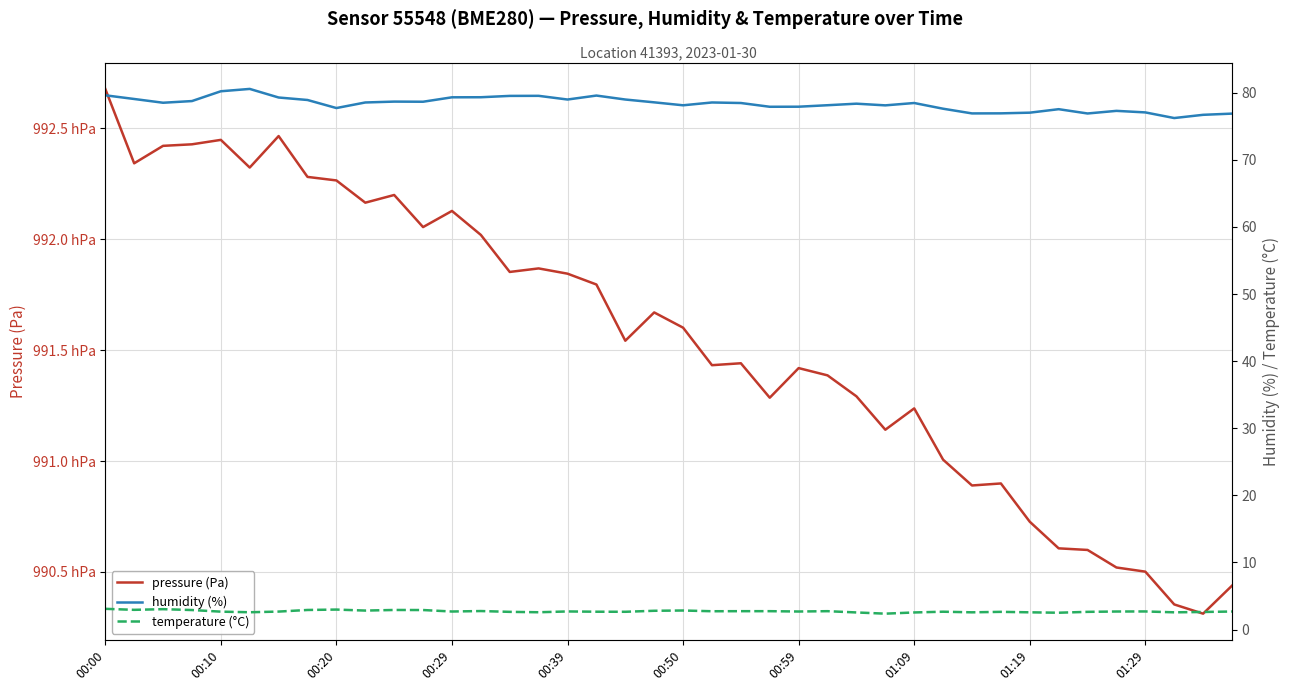

List the labels in order of humidity (%) value, smallest first.

37, 38, 39, 34, 30, 31, 32, 36, 35, 33, 29, 01:19, 23, 24, 27, 20, 25, 26, 22, 28, 00:20, 01:29, 21, 19, 11, 10, 00:29, 01:09, 16, 18, 00:10, 00:59, 12, 13, 14, 15, 17, 00:00, 00:39, 00:50